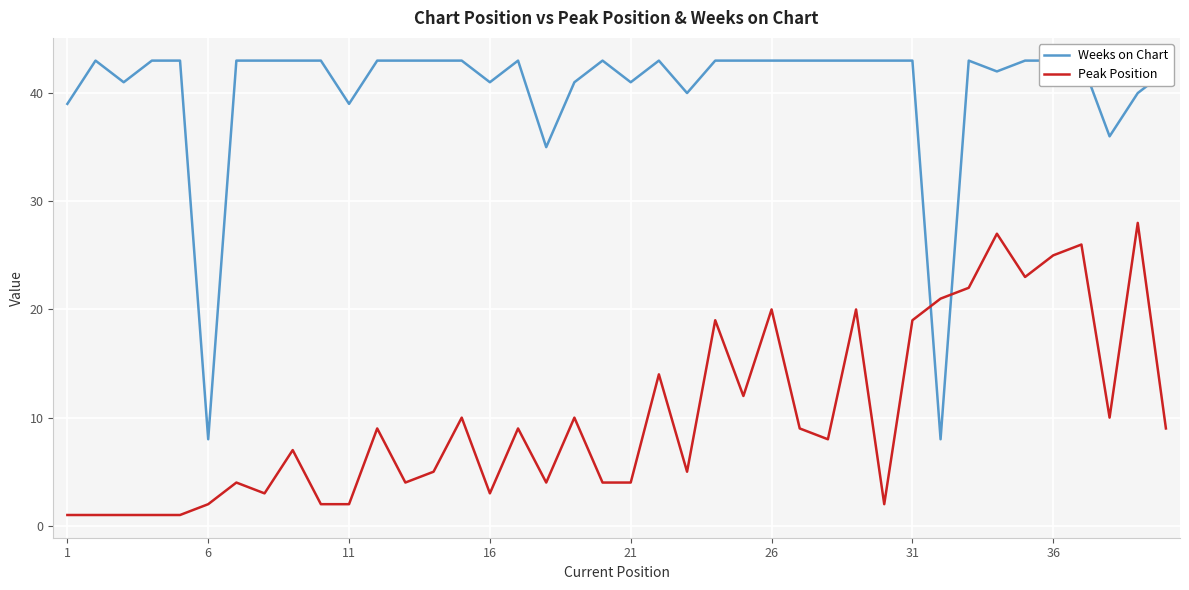

What is the approximate value of Peak Position at 16, to the nearest 5?

5